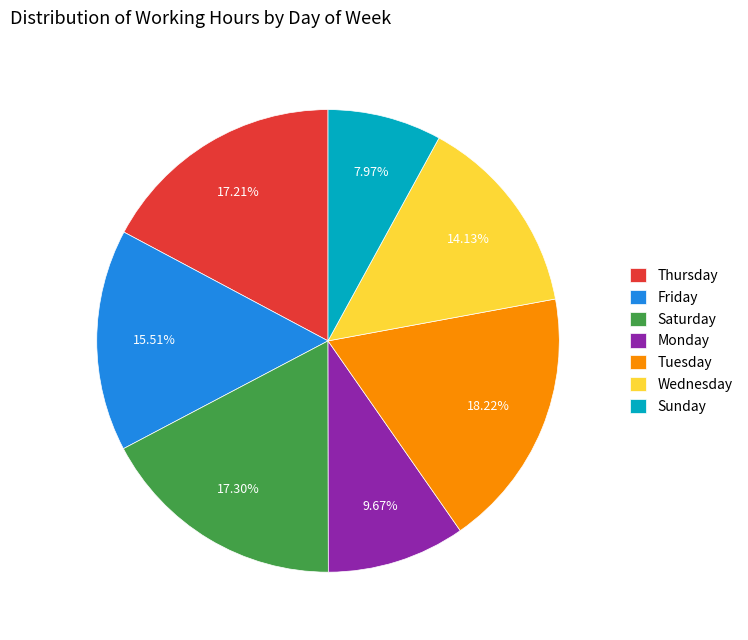

To the nearest percent, what is the average slice percentage?

14%